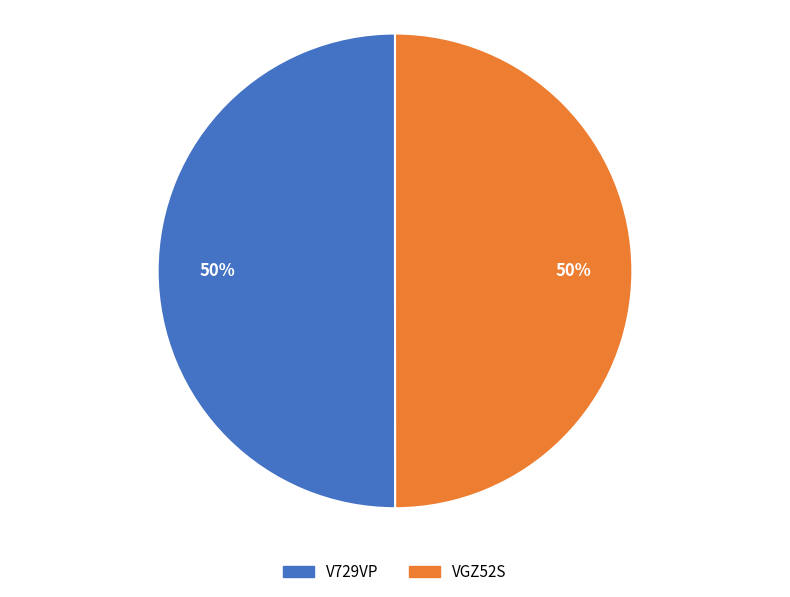

Count the number of slices in the pie.

2